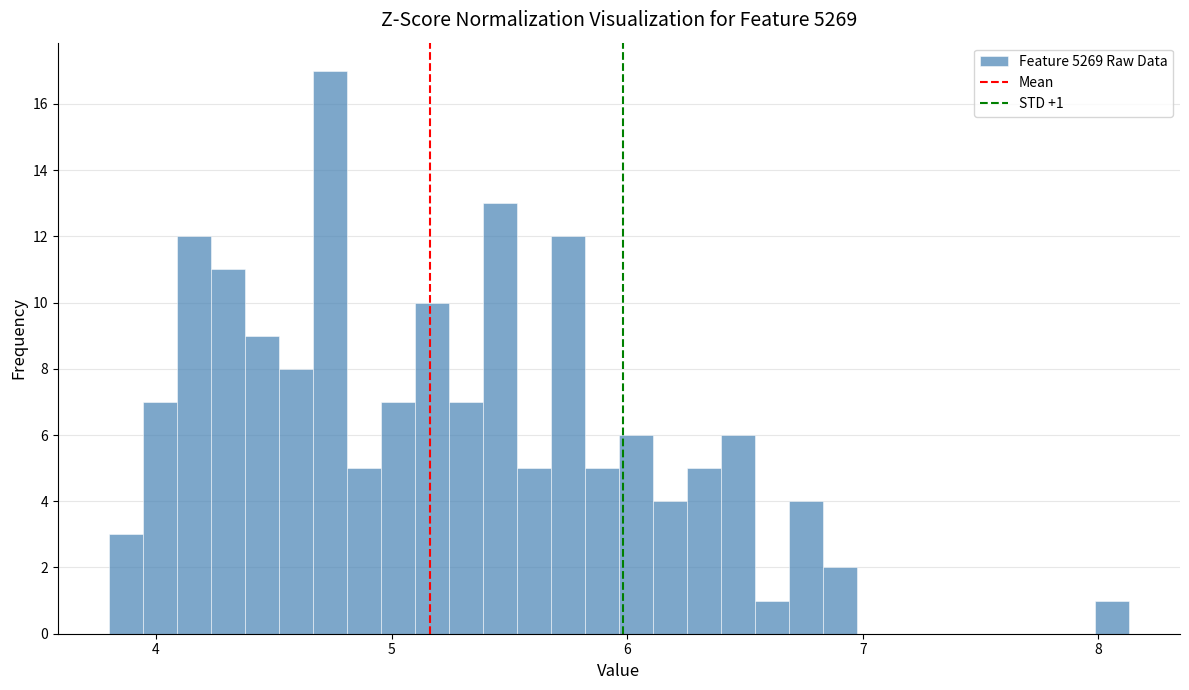

Read against the x-axis, roughly where is the centre of the tallest bar?

4.7